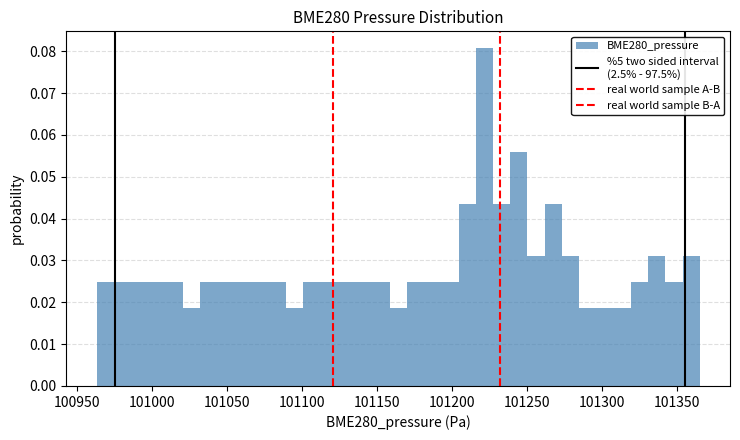

Read against the x-axis, roughly where is the centre of the tallest bar?

101220